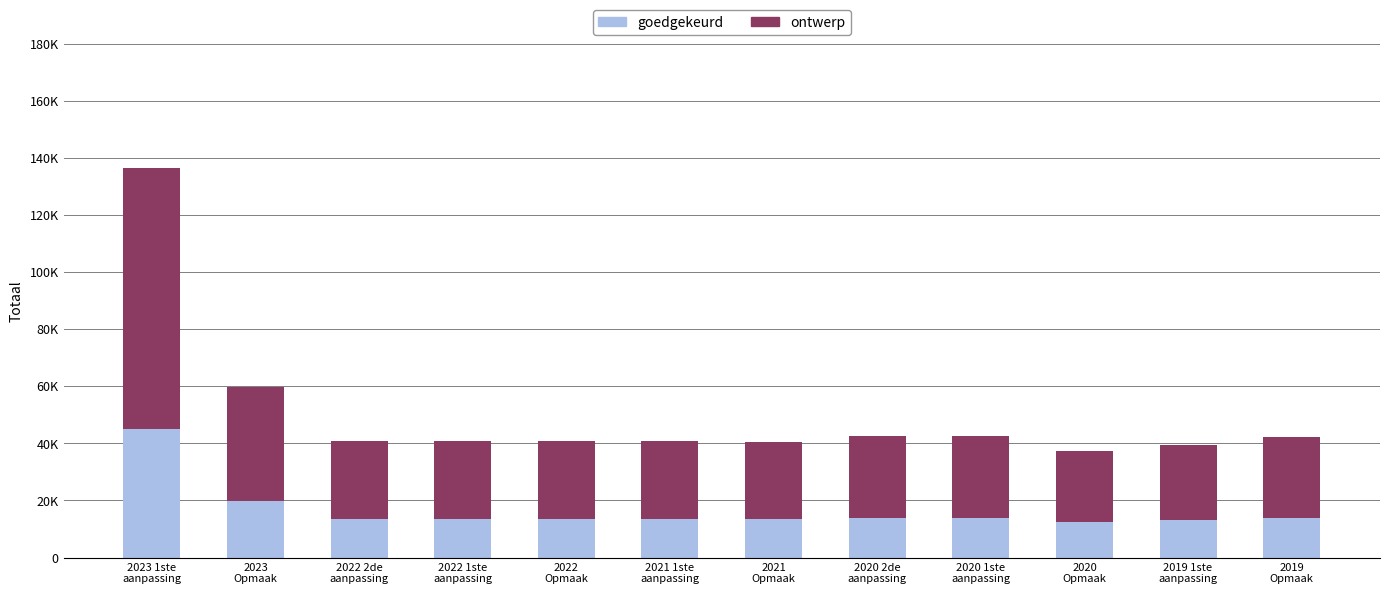

What are all the series names shown in the legend?

goedgekeurd, ontwerp